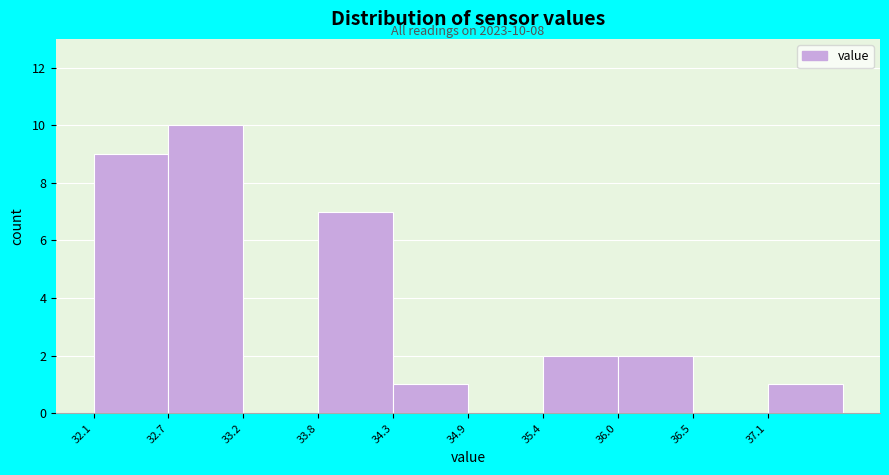

Which range on the x-axis has the tallest bar?

32.7 to 33.2